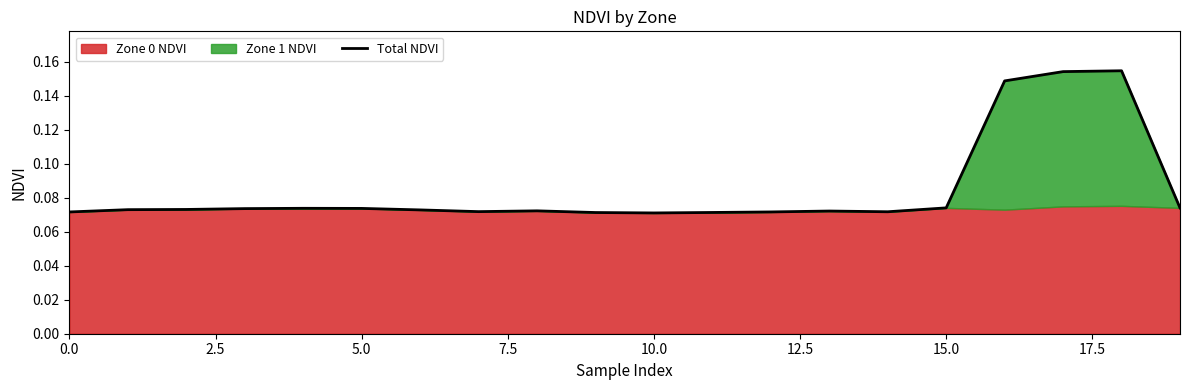

Which category has the highest value across all series?

18